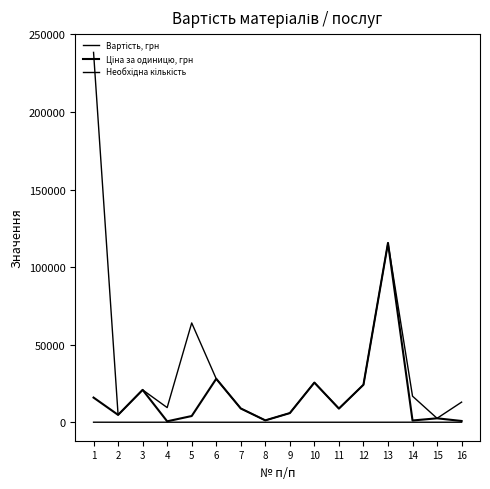

True or false: Вартість, грн has a value of 16800 at 14.

True